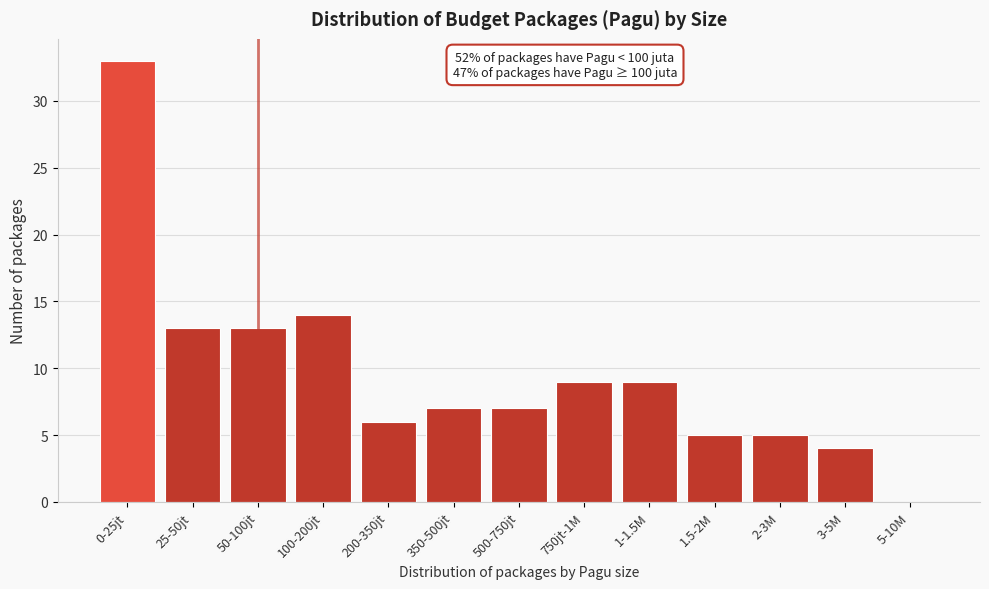

Reading right to left, what are all the values shown in this chart?

5-10M=0	3-5M=4	2-3M=5	1.5-2M=5	1-1.5M=9	750jt-1M=9	500-750jt=7	350-500jt=7	200-350jt=6	100-200jt=14	50-100jt=13	25-50jt=13	0-25jt=33